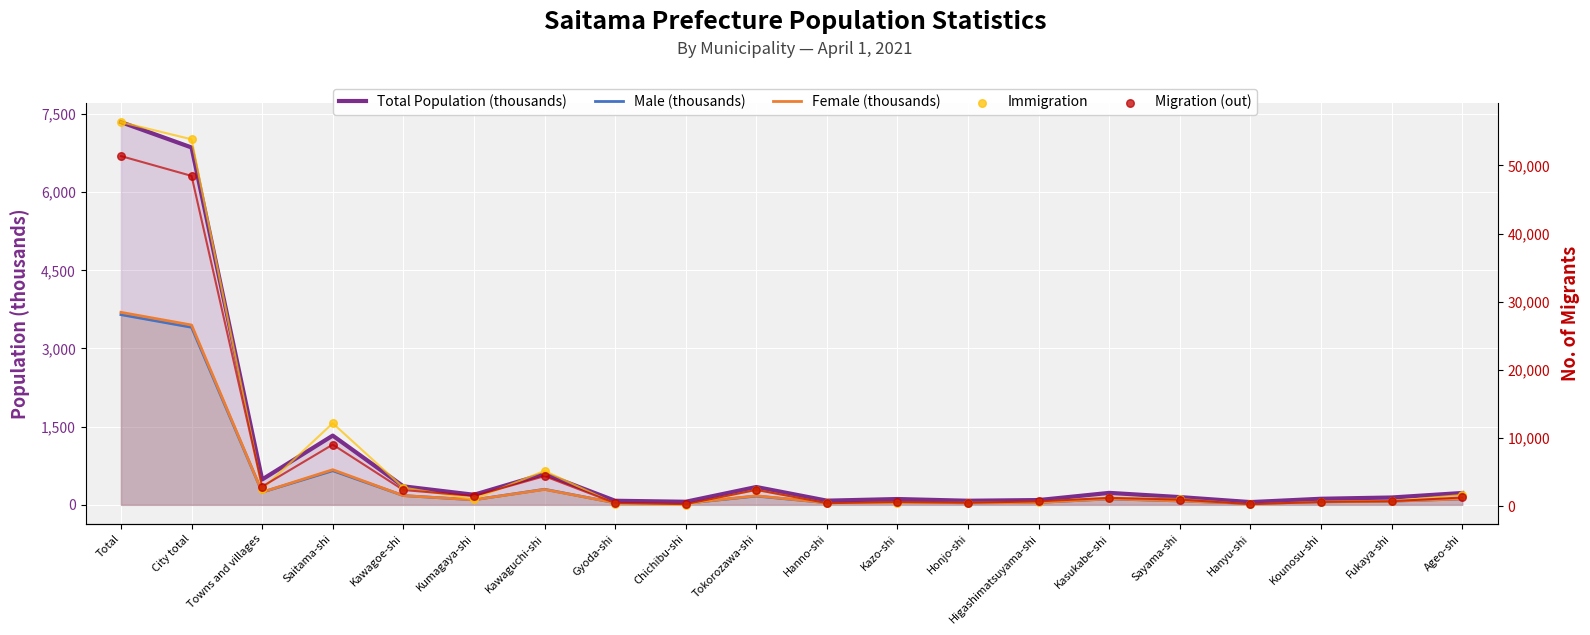

What are all the series names shown in the legend?

Total Population (thousands), Male (thousands), Female (thousands), Immigration, Migration (out)